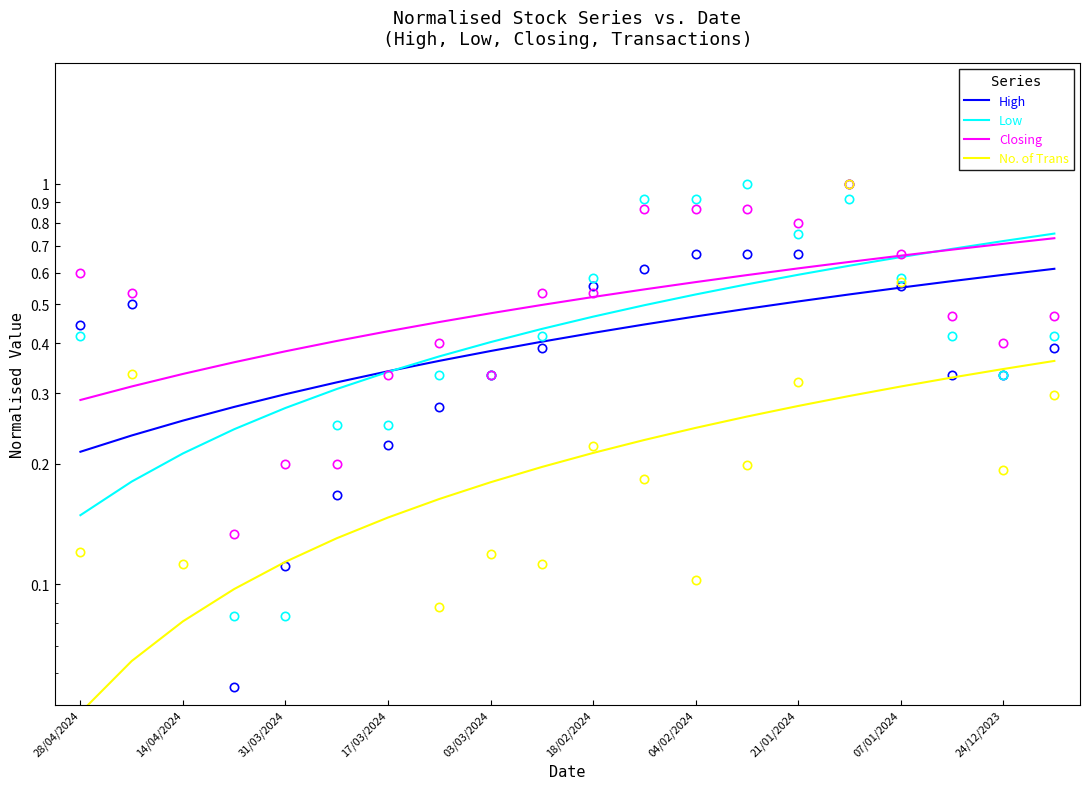

Is this an area chart (filled region under the line)?

No